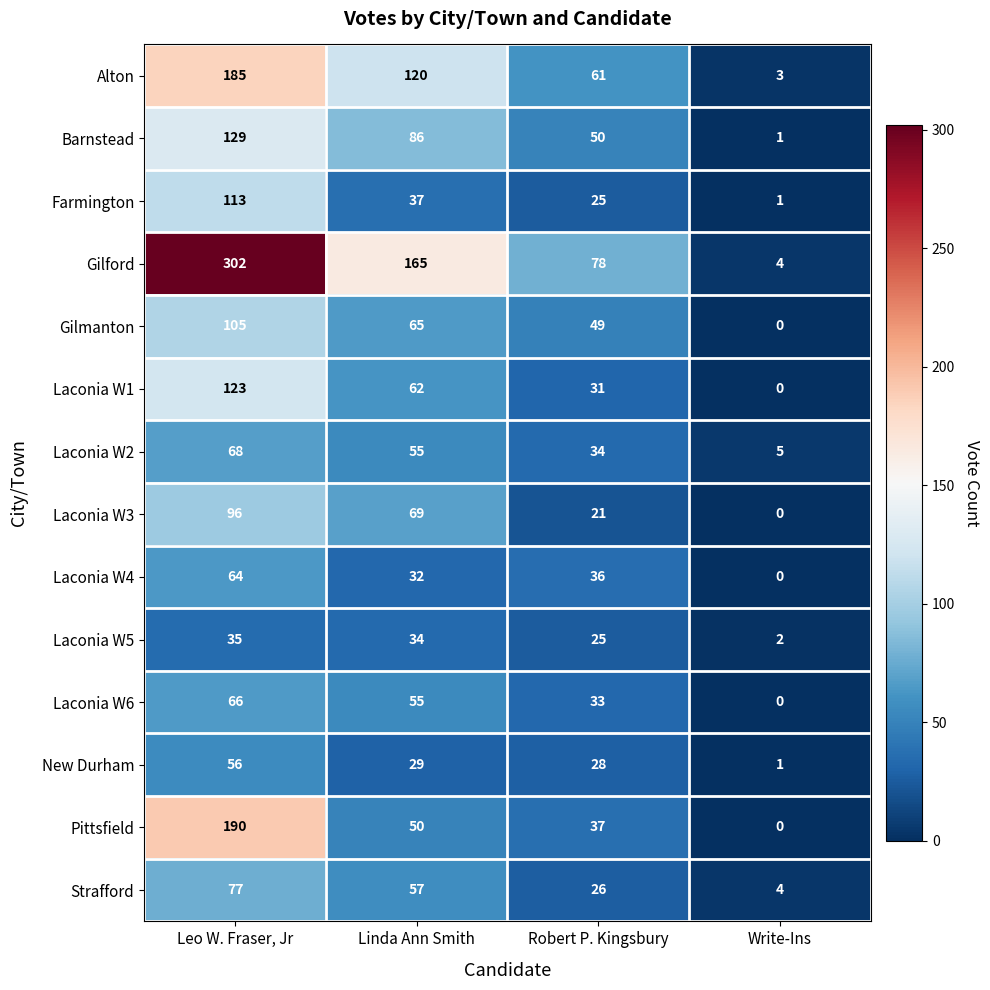

What is the difference between the second highest and second lowest values in the Alton series?

59